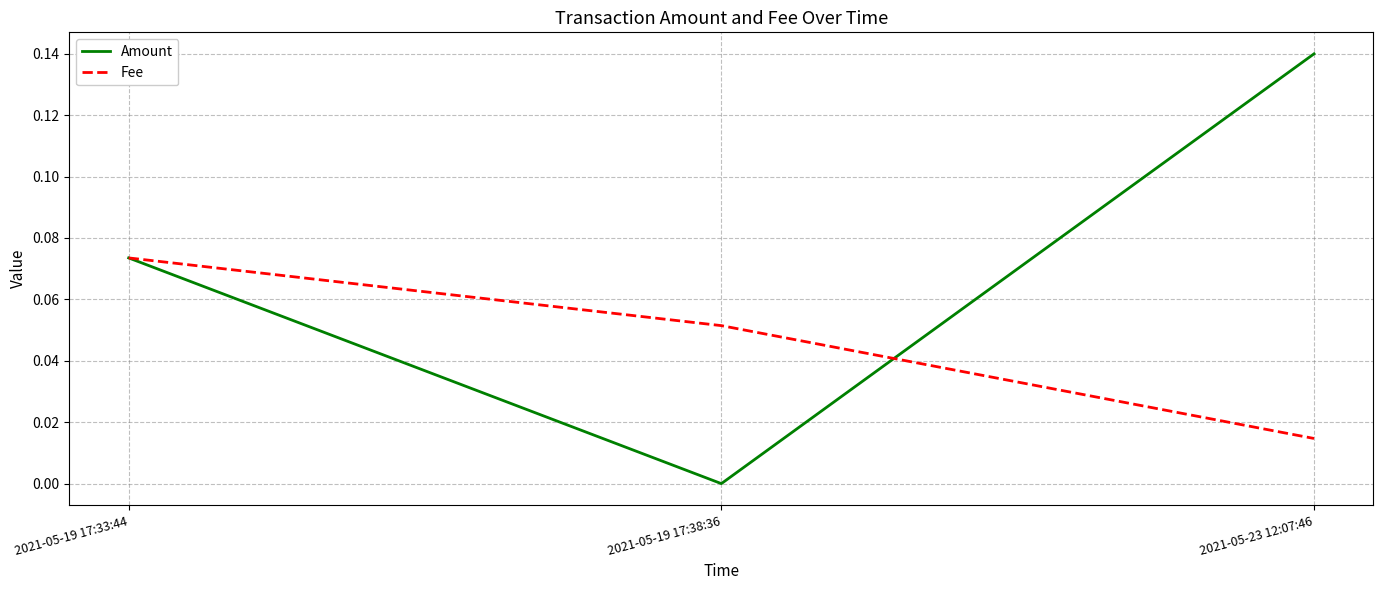

Which label corresponds to the smallest value in the chart?

2021-05-19 17:38:36